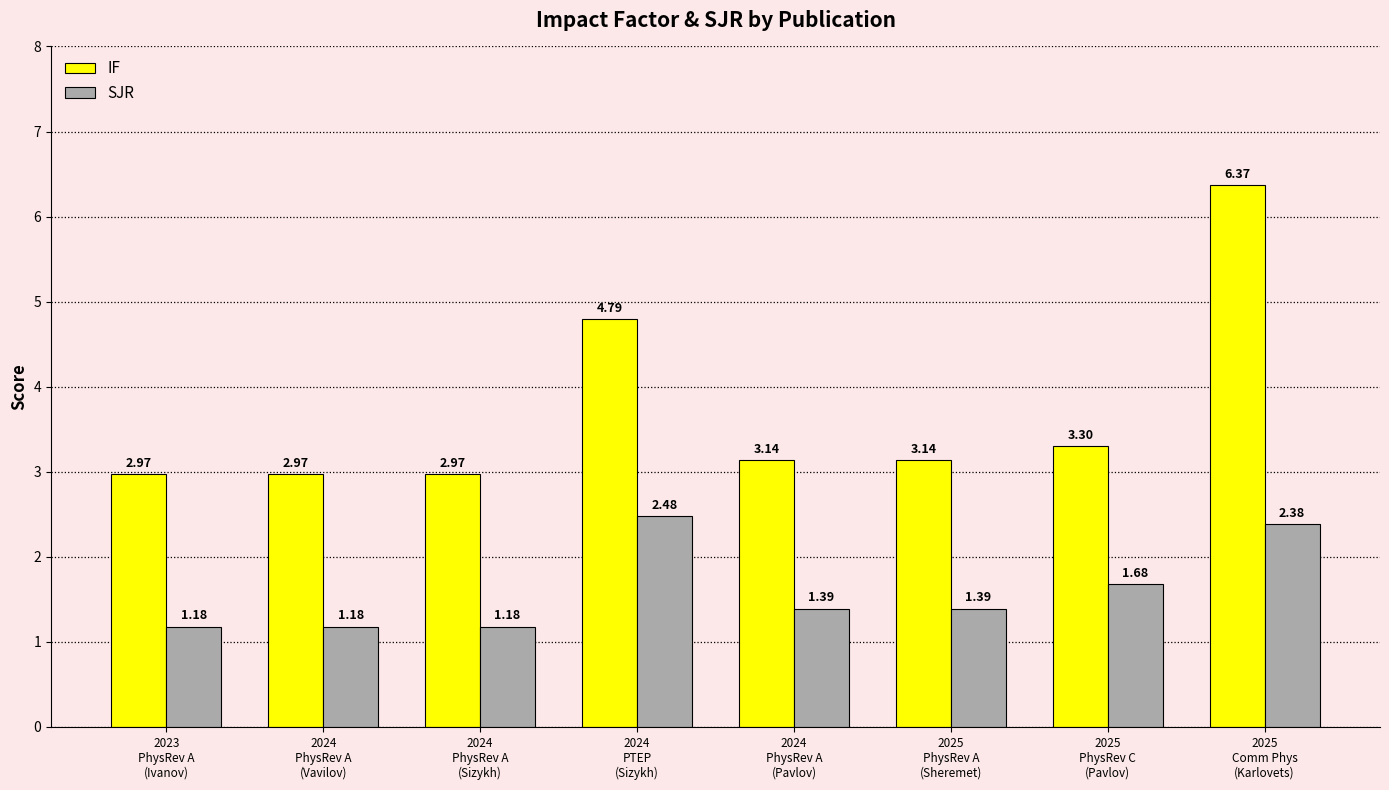

Which category has the highest value across all series?

2025
Comm Phys
(Karlovets)